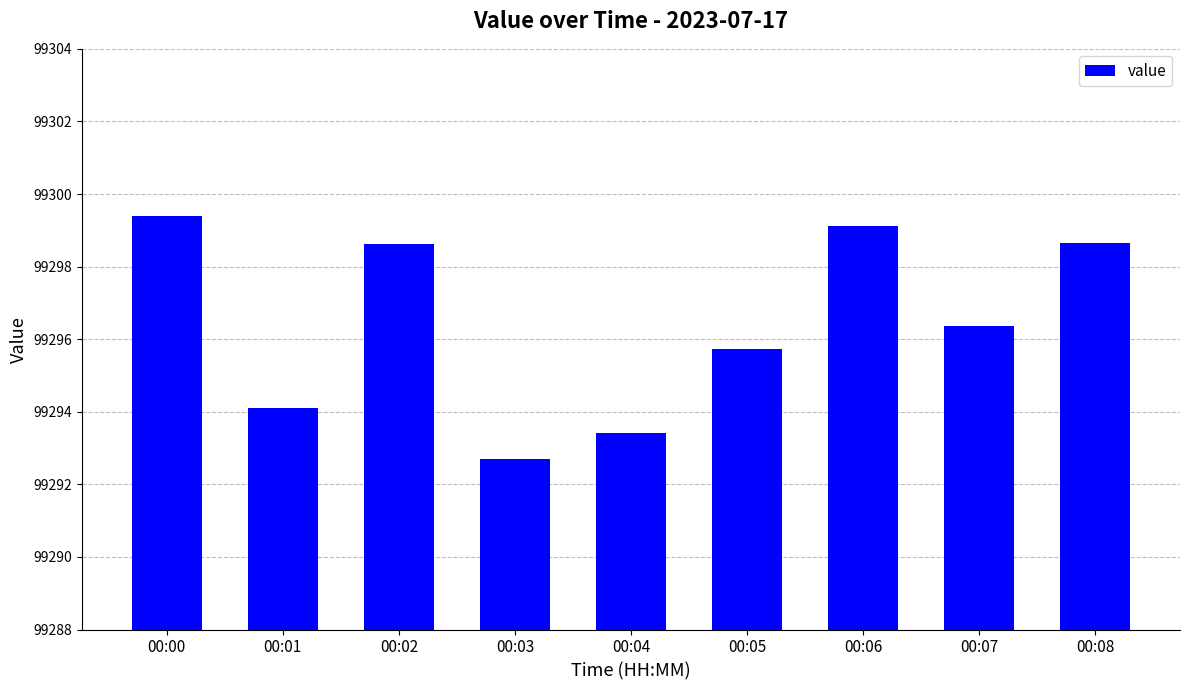

Between 00:06 and 00:07, which is larger?

00:06